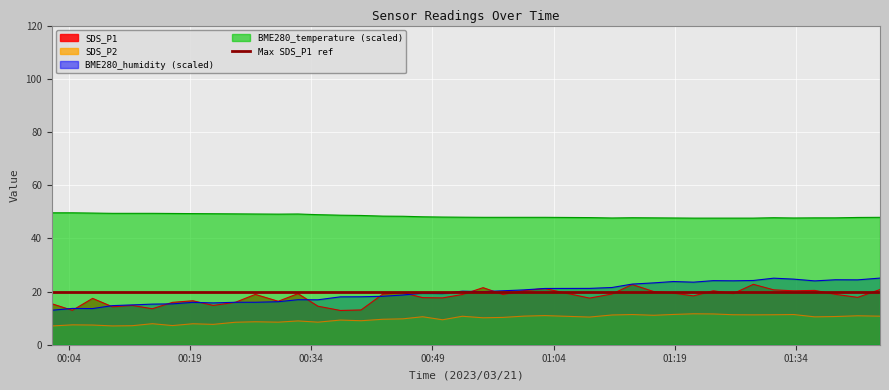

True or false: BME280_humidity and SDS_P2 cross at least once.

False